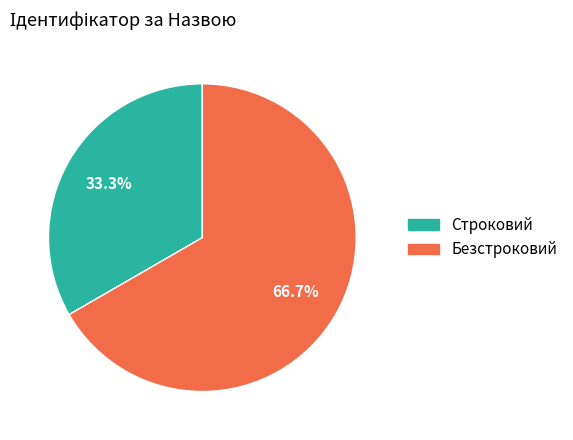

Is it true that Безстроковий is 77% of the pie?

False